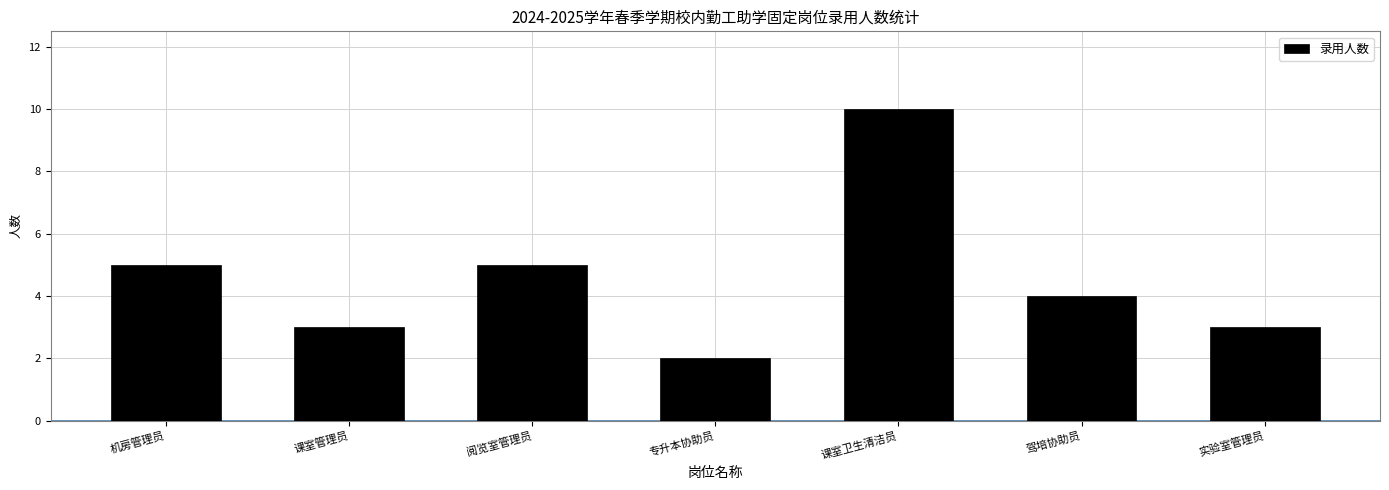

What is the difference between the maximum and minimum values?

8